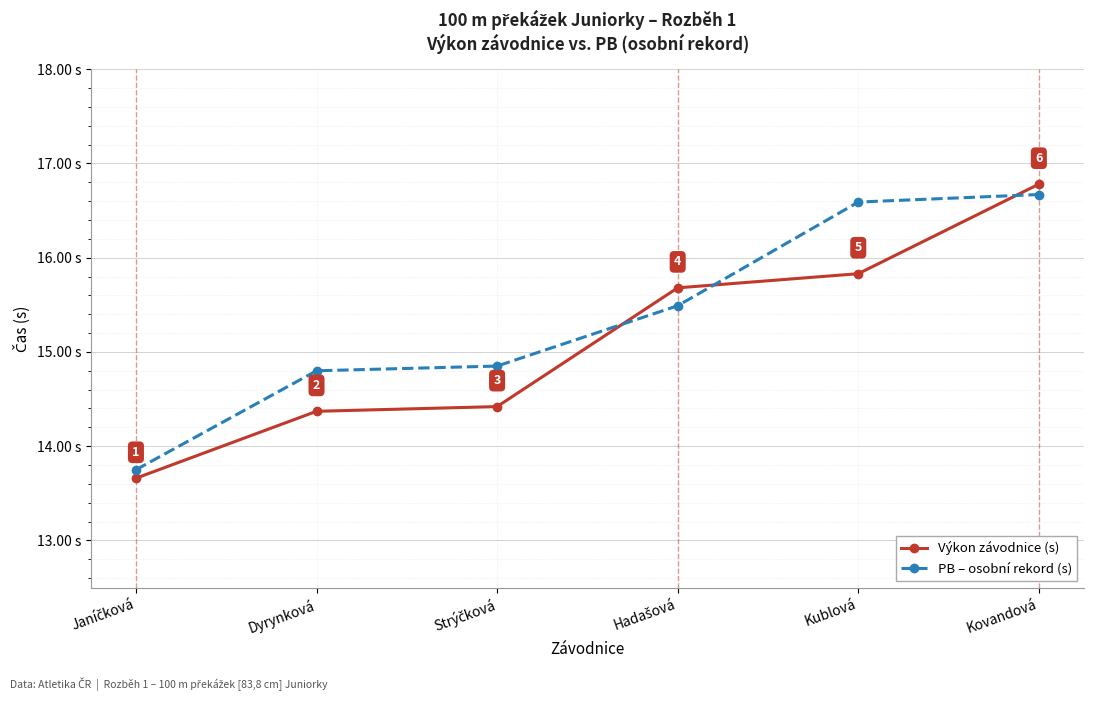

Rank the series at Dyrynková from lowest to highest value.

Výkon závodnice (s), PB – osobní rekord (s)